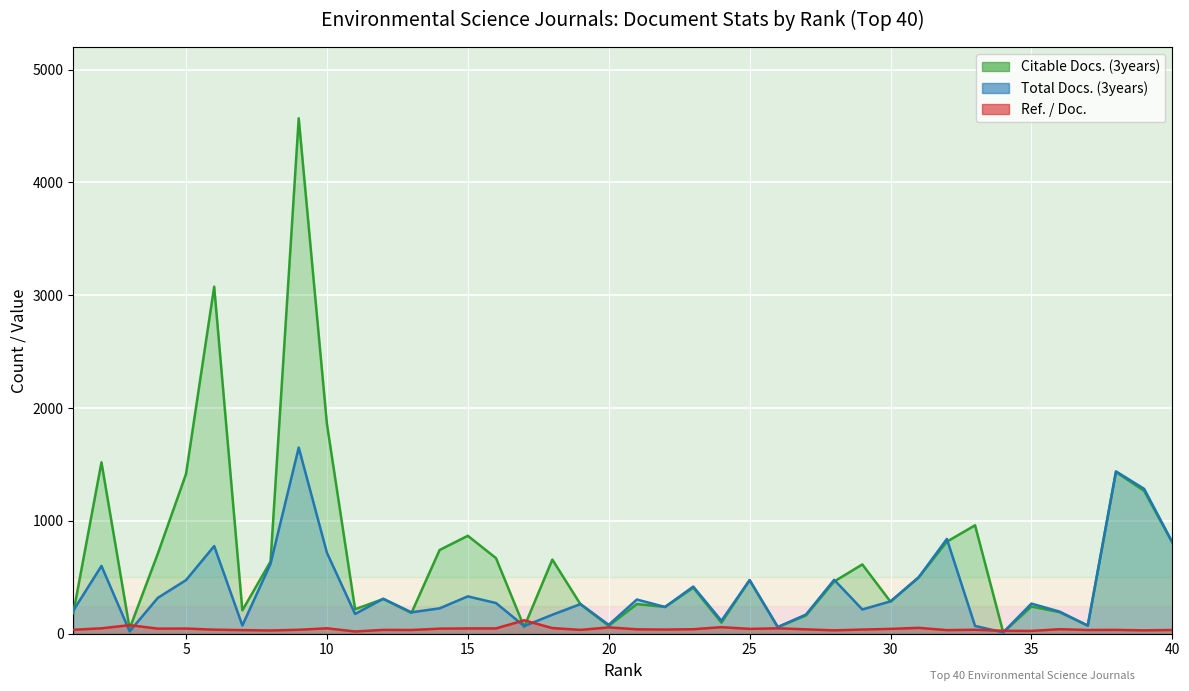

Rank the series by their maximum value, from lowest to highest.

Ref. / Doc., Total Docs. (3years), Citable Docs. (3years)